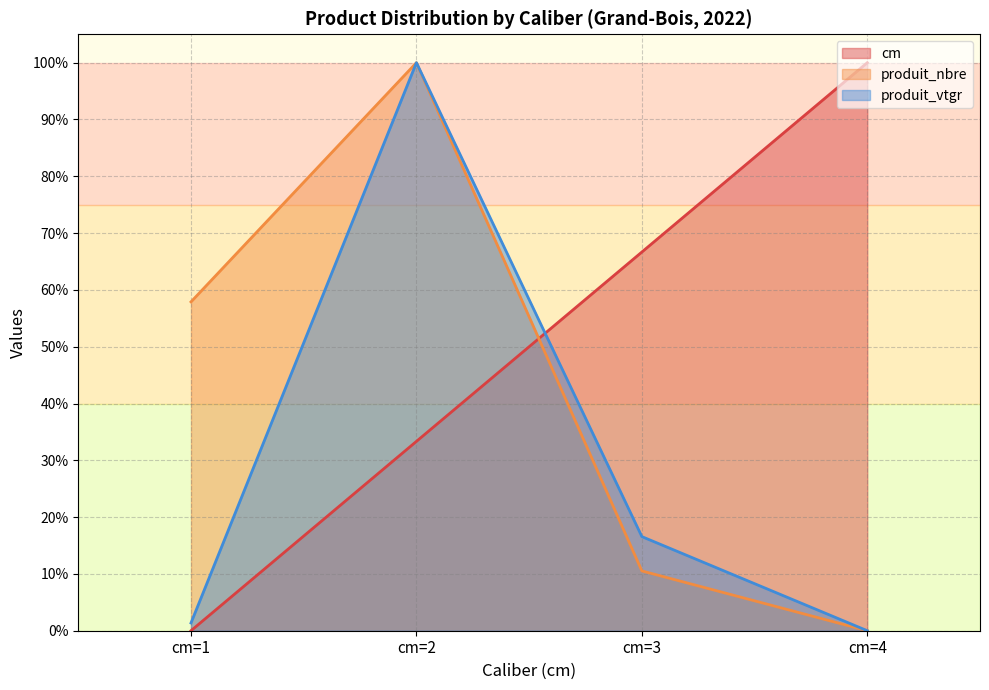

True or false: produit_nbre and produit_vtgr intersect in this chart.

True